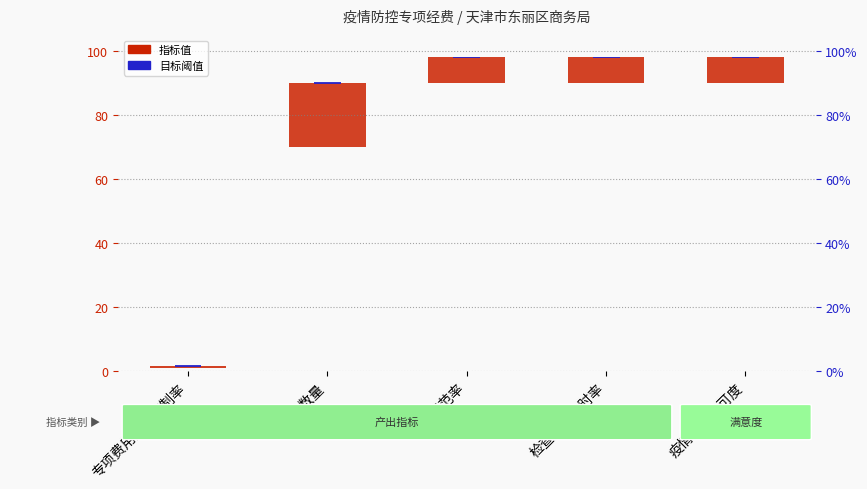

Reading right to left, what are all the values shown in this chart?

疫情防控认可度=8.0	检查完成及时率=8.0	检查规范率=8.0	检查数量=20.0	专项费用成本控制率=0.5